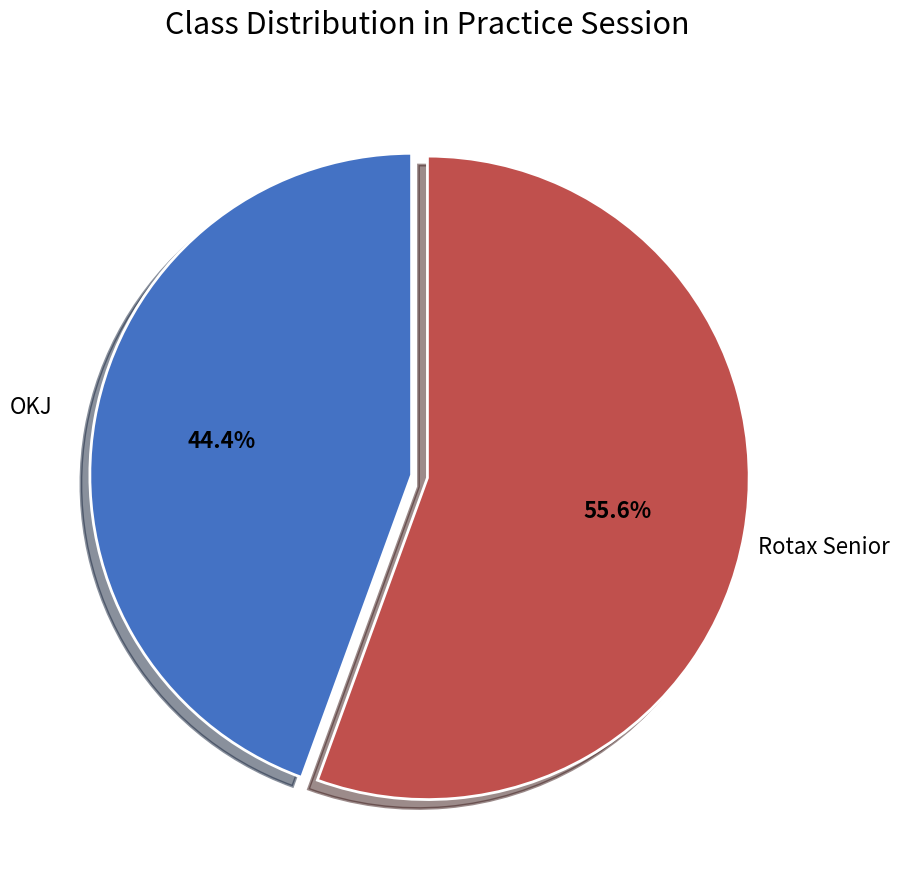

To the nearest percent, what percentage of the pie is OKJ?

44%